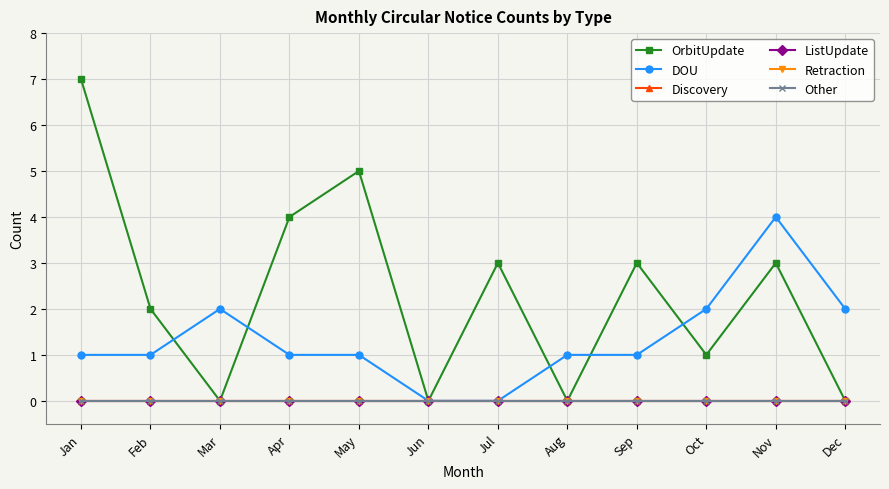

At which label is OrbitUpdate closest to 3?

Jul